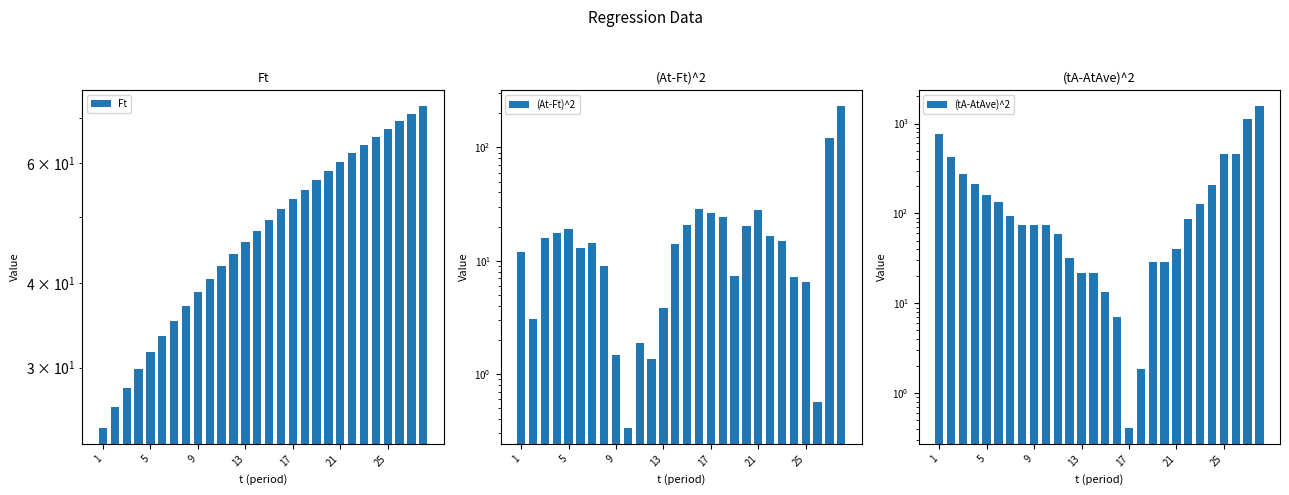

Which series has the largest total across all categories?

(tA-AtAve)^2